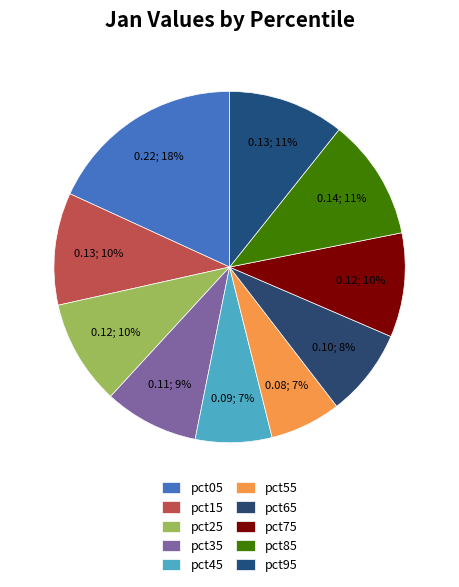

How much of the chart is everything except pct85?

88.8%